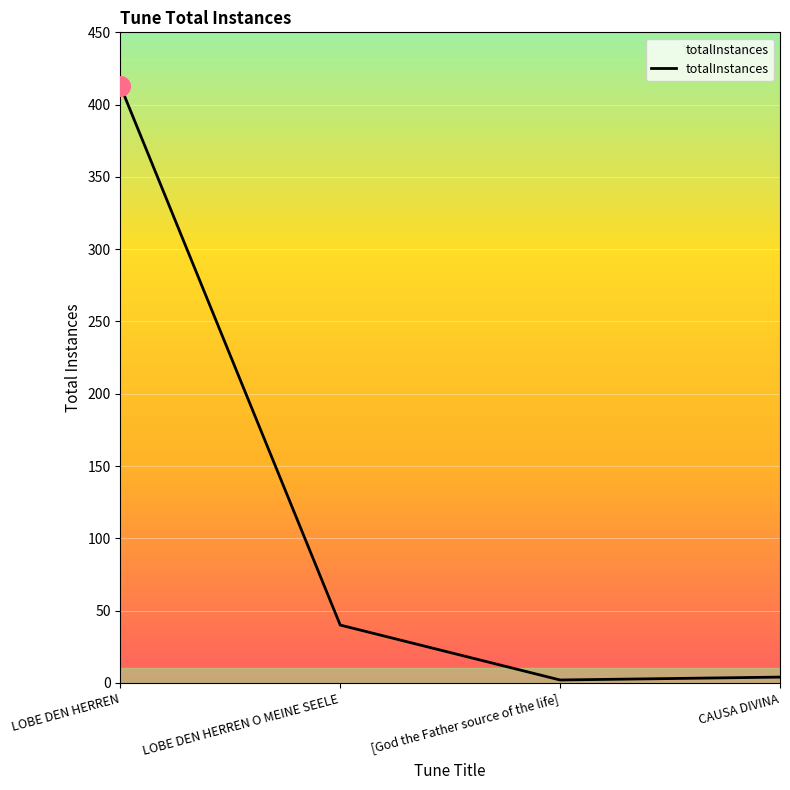

What is the change in value from [God the Father source of the life] to CAUSA DIVINA?

+2